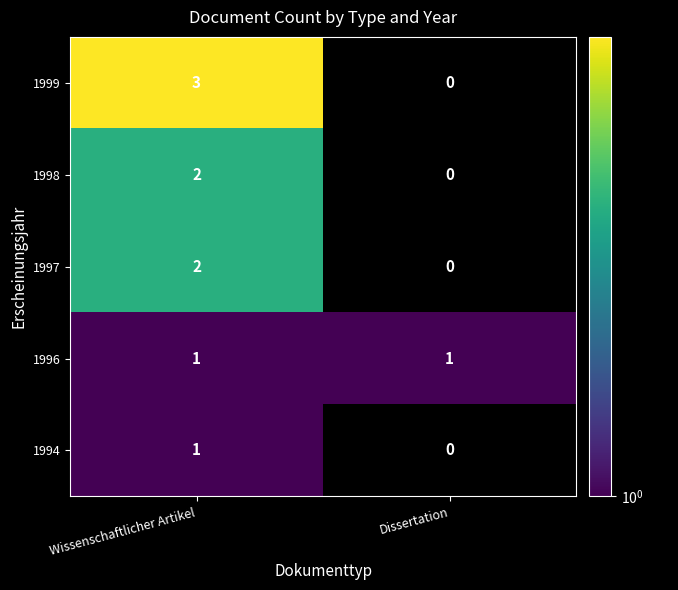

True or false: 1998 has a value of 2 at Wissenschaftlicher Artikel.

True